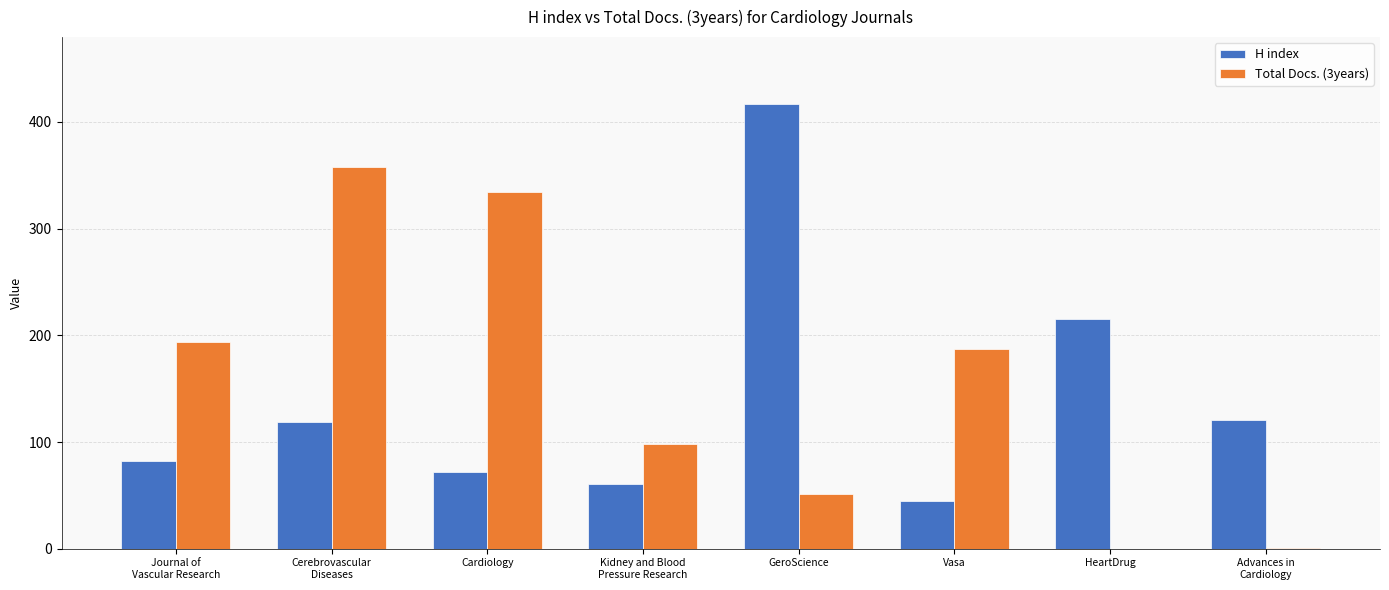

Is it true that H index equals 112 at Cardiology?

False